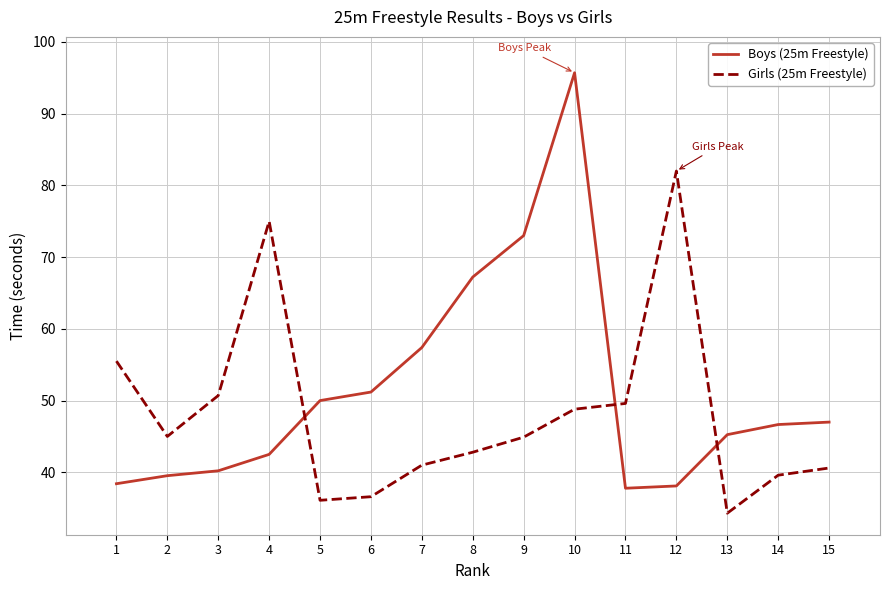

True or false: Girls (25m Freestyle) has a value of 18.3 at 4.

False